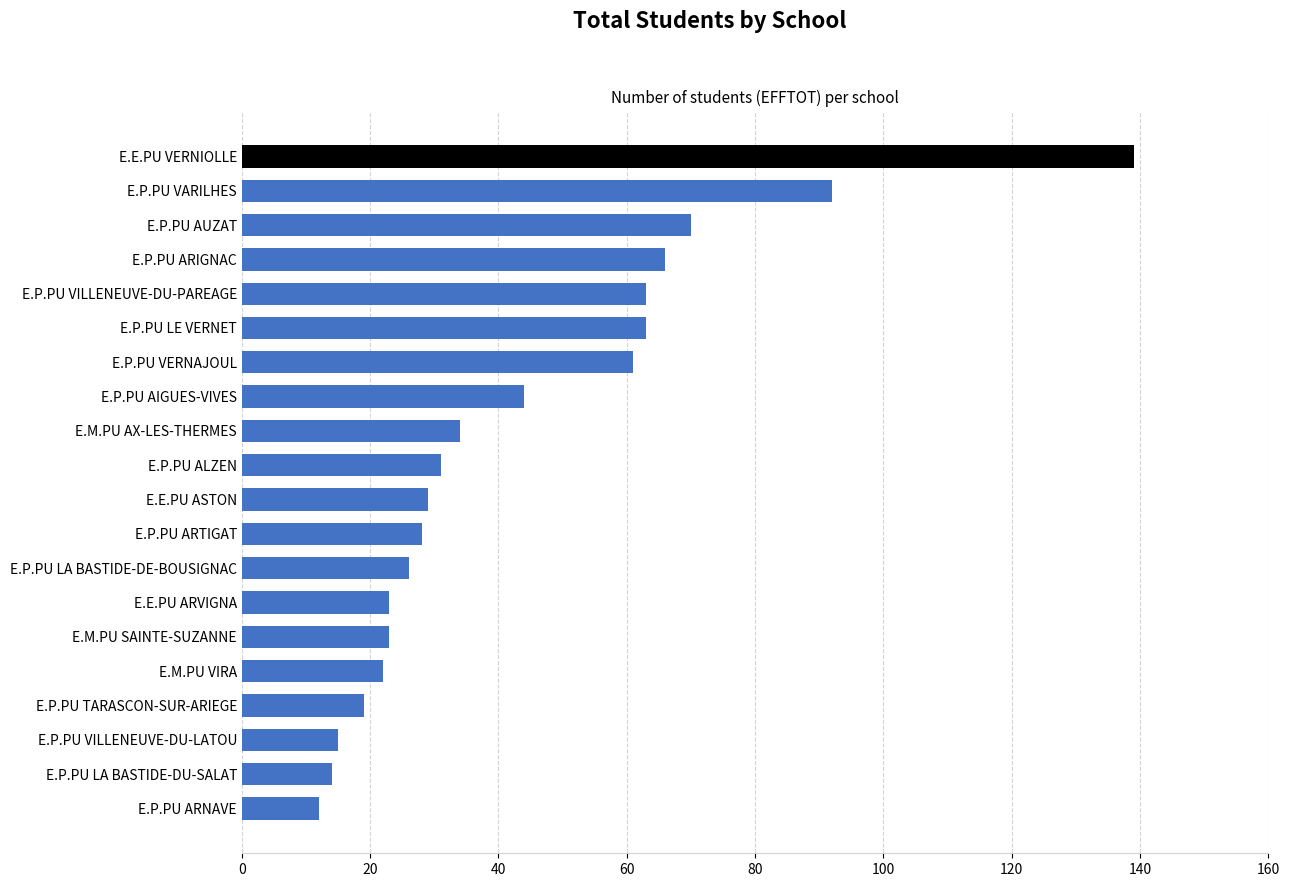

Does the chart contain stacked bars?

No